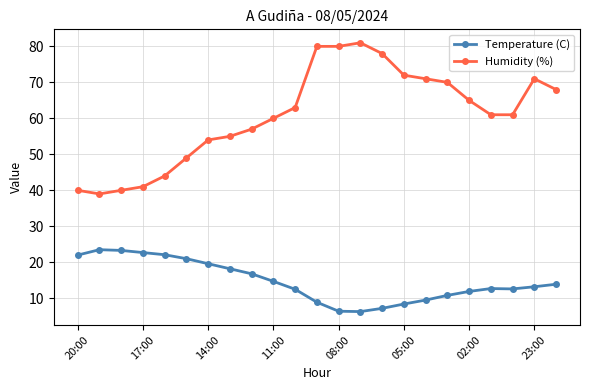

Which series has the largest total across all categories?

Humidity (%)